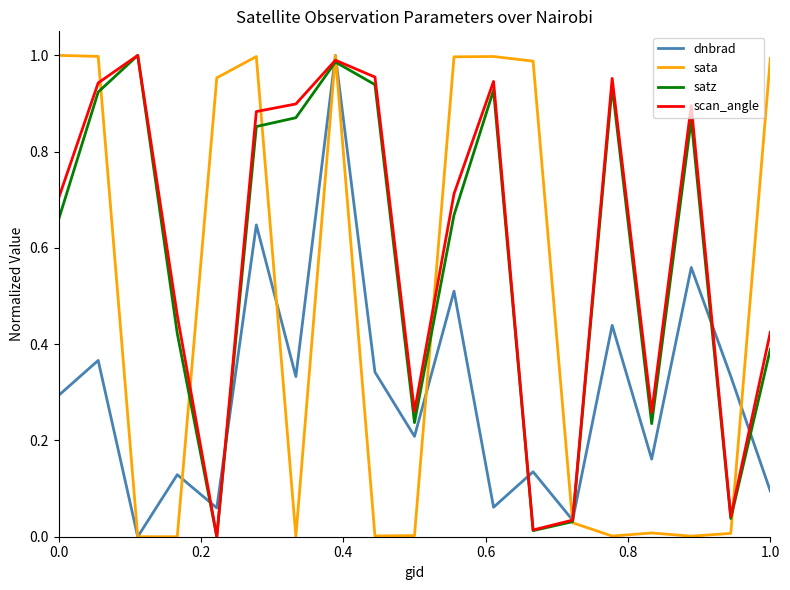

Which series ends up on top after the final intersection of dnbrad and sata?

sata